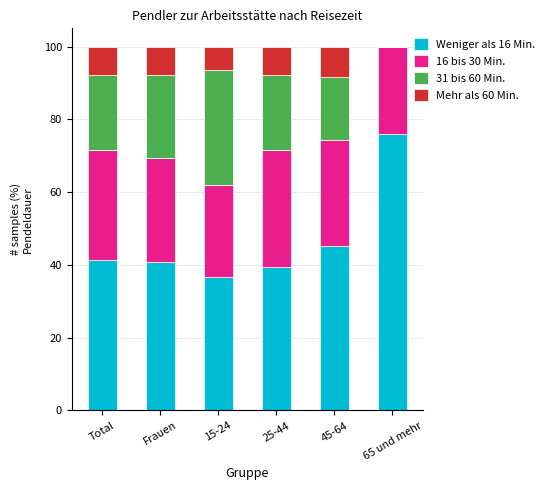

What is the total value across all series at Total?

100.0